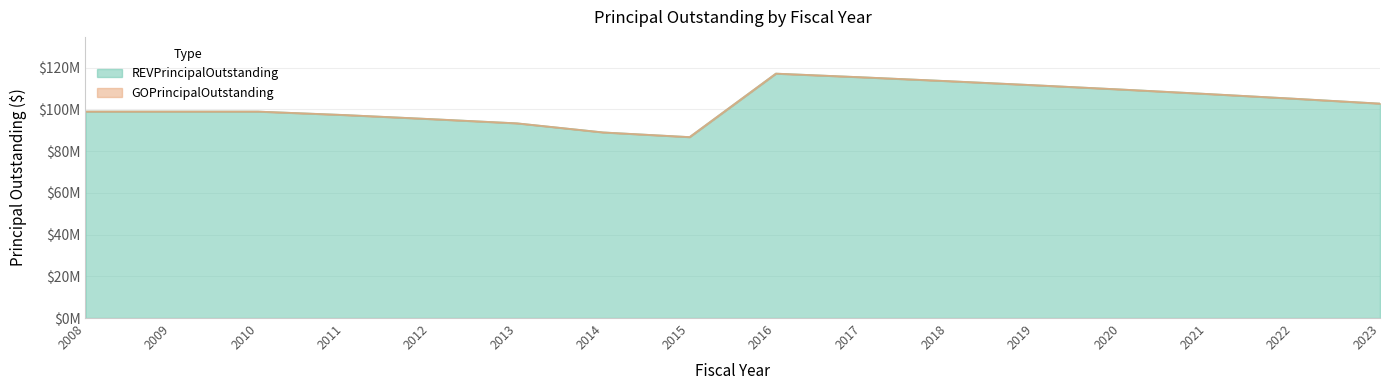

What is the maximum value shown in the chart?

117200000